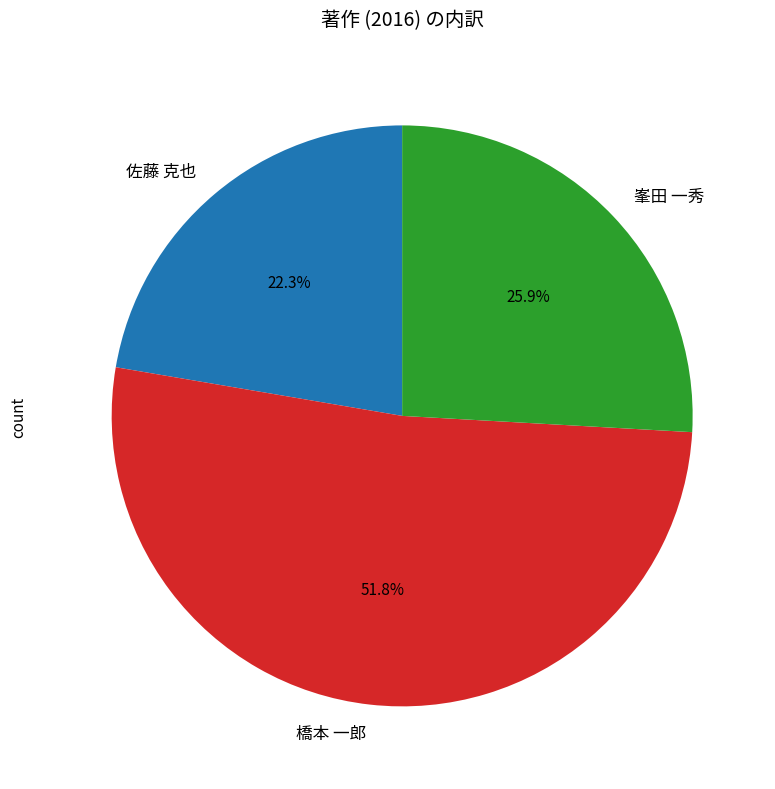

Is there a majority slice in this chart?

Yes